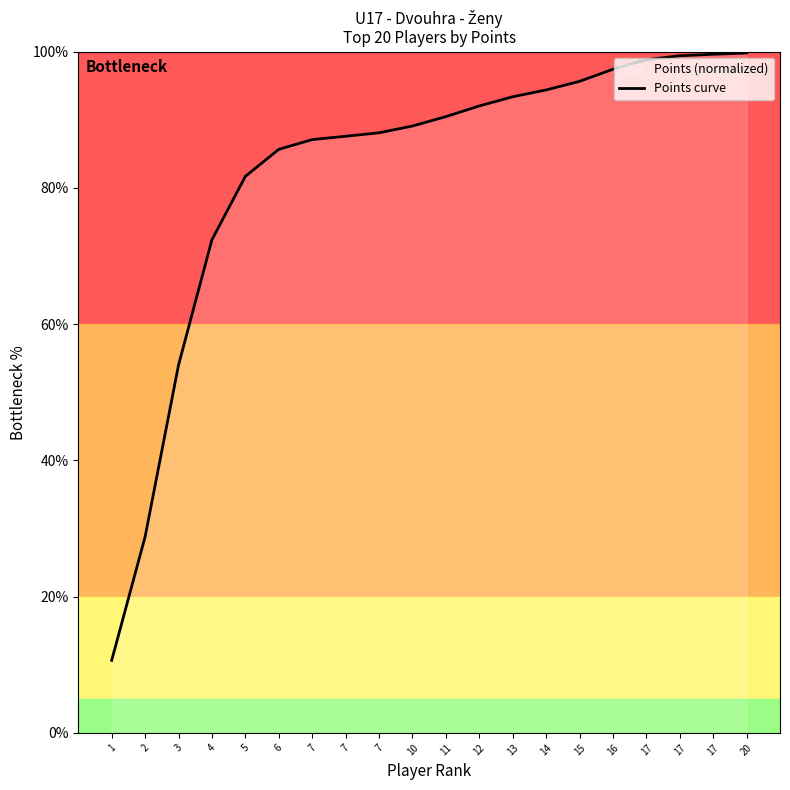

Read the value at 20.

99.8